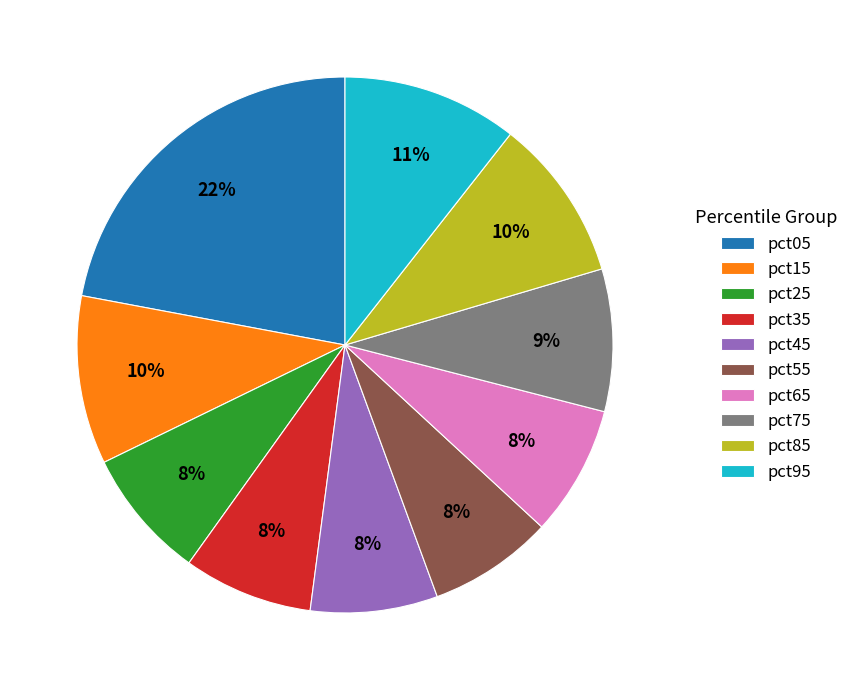

True or false: pct85 accounts for 1% of the total.

False